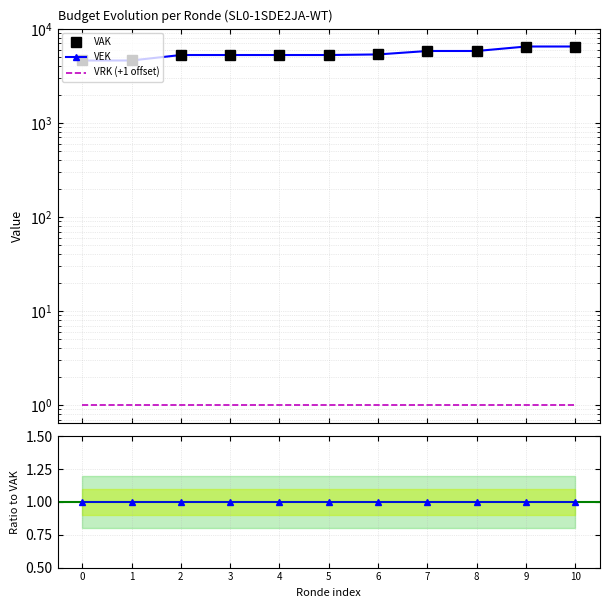

Reading right to left, transcribe all the data shown in this chart.

VAK: 10=6496.0	9=6496.0	8=5821.0	7=5821.0	6=5350.0	5=5275.0	4=5275.0	3=5275.0	2=5275.0	1=4614.0	0=4614.0
VEK: 10=6496.0	9=6496.0	8=5821.0	7=5821.0	6=5350.0	5=5275.0	4=5275.0	3=5275.0	2=5275.0	1=4614.0	0=4614.0
VRK (+1 offset): 10=1.0	9=1.0	8=1.0	7=1.0	6=1.0	5=1.0	4=1.0	3=1.0	2=1.0	1=1.0	0=1.0
VEK/VAK: 10=1.0	9=1.0	8=1.0	7=1.0	6=1.0	5=1.0	4=1.0	3=1.0	2=1.0	1=1.0	0=1.0
VRK+1/VAK: 10=0.0	9=0.0	8=0.0	7=0.0	6=0.0	5=0.0	4=0.0	3=0.0	2=0.0	1=0.0	0=0.0